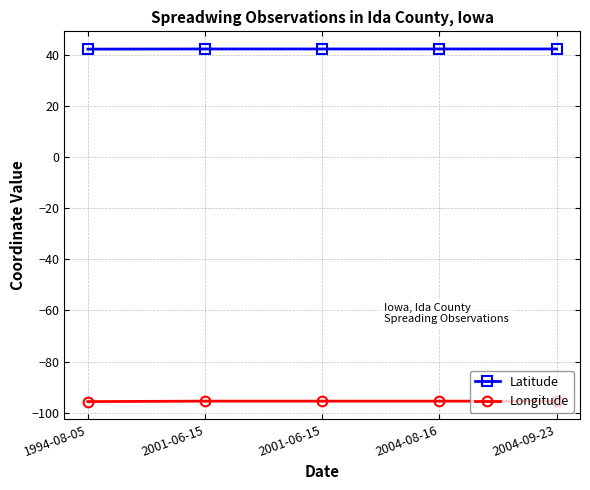

Is this an area chart (filled region under the line)?

No